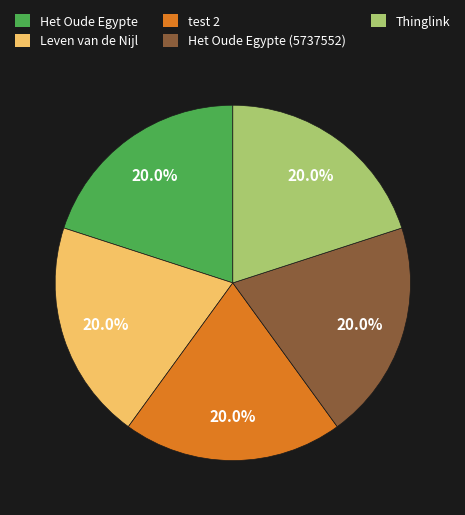

What percentage is the Leven van de Nijl slice, to the nearest percent?

20%